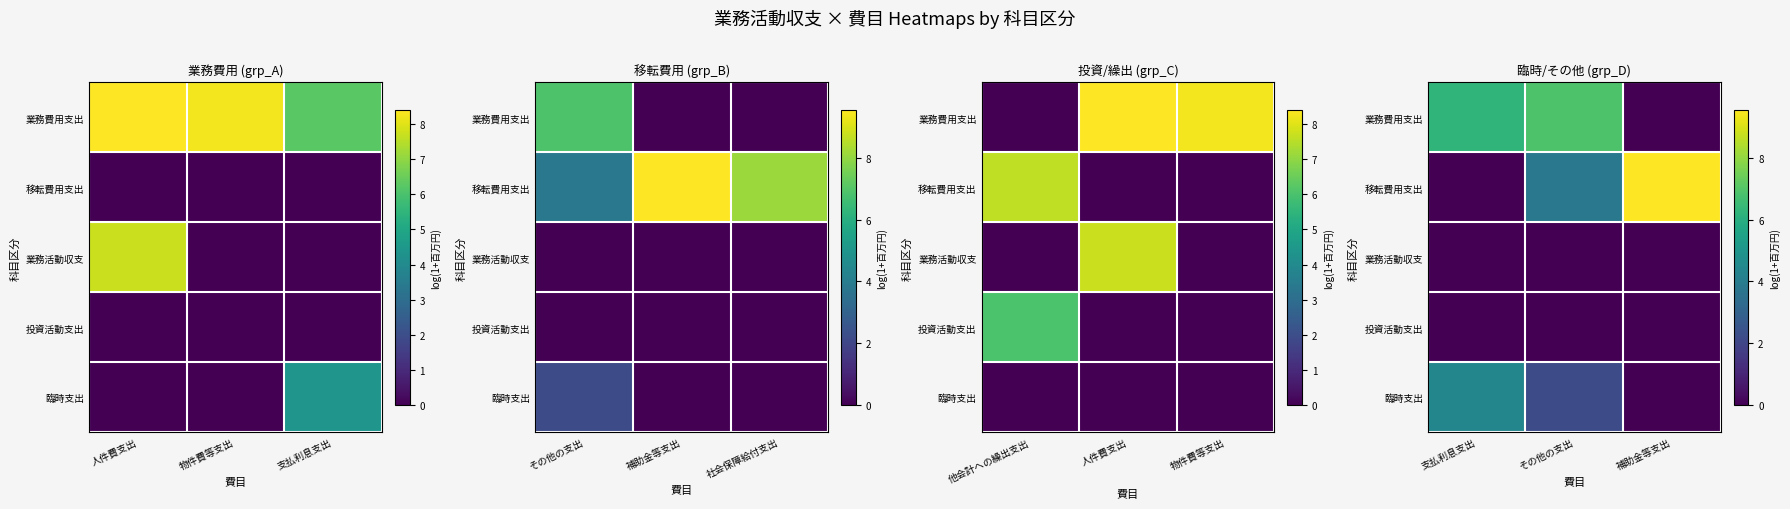

At which label does 移転費用支出 reach its minimum?

支払利息支出